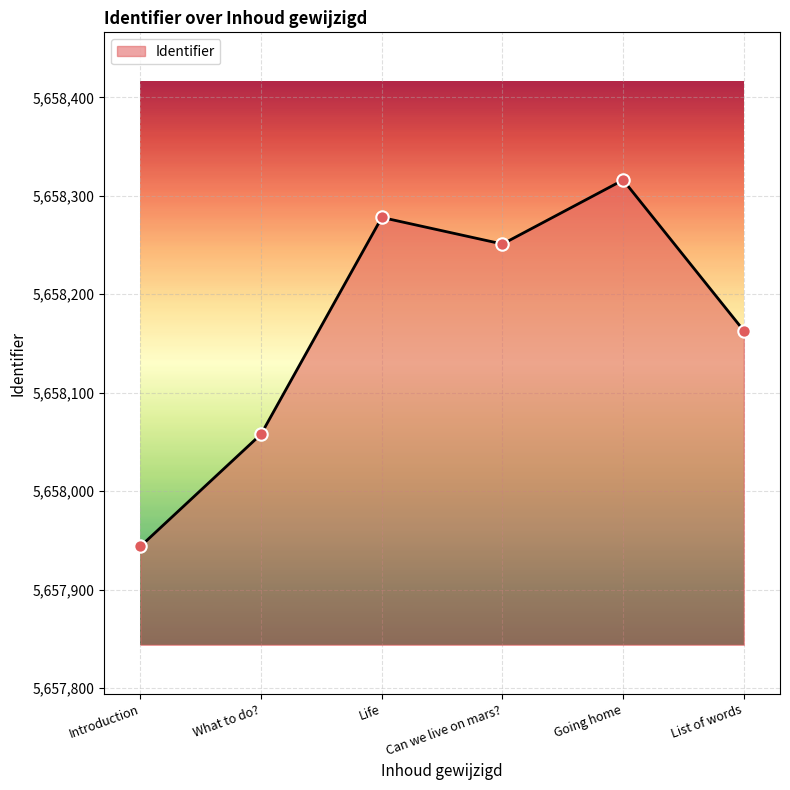

Which has a higher value, Going home or List of words?

Going home